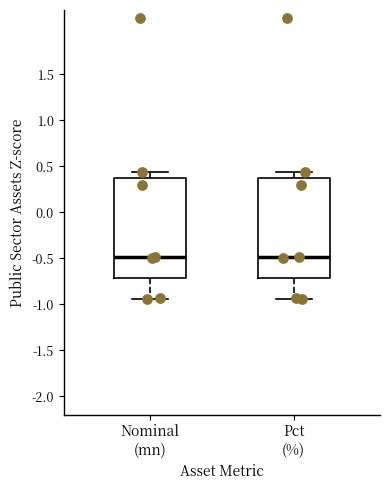

Where does the upper whisker of the box for Pct (%) end on the y-axis? The values are not printed on the chart, so give them approximately, as read against the axis.

0.45